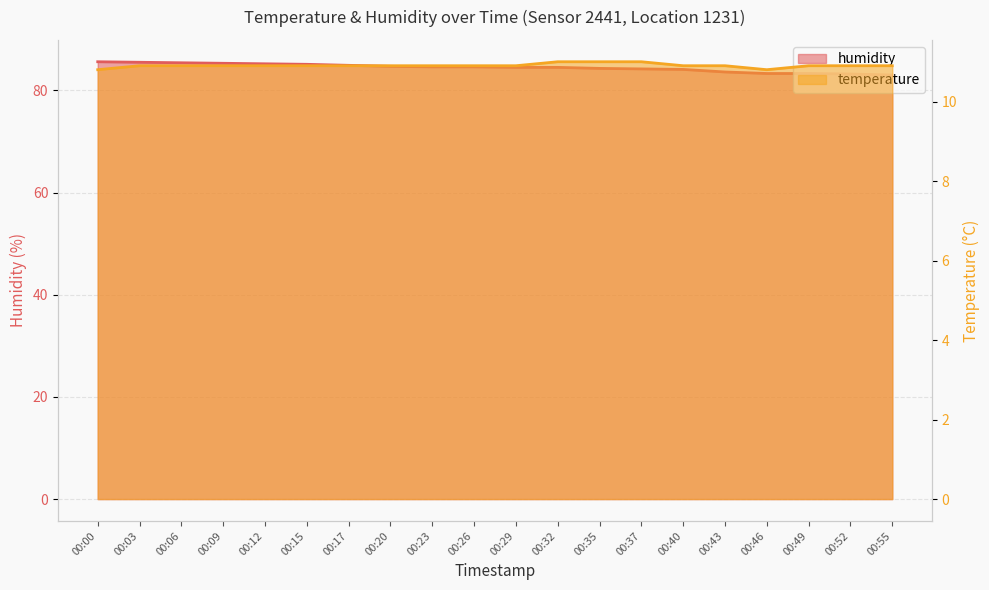

The value of temperature at 00:49 is 6.6. True or false?

False